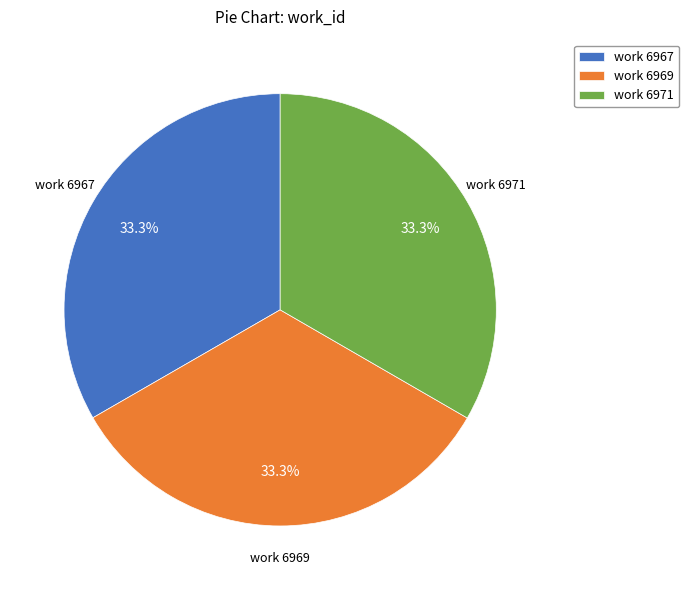

Does any single category account for the majority?

No